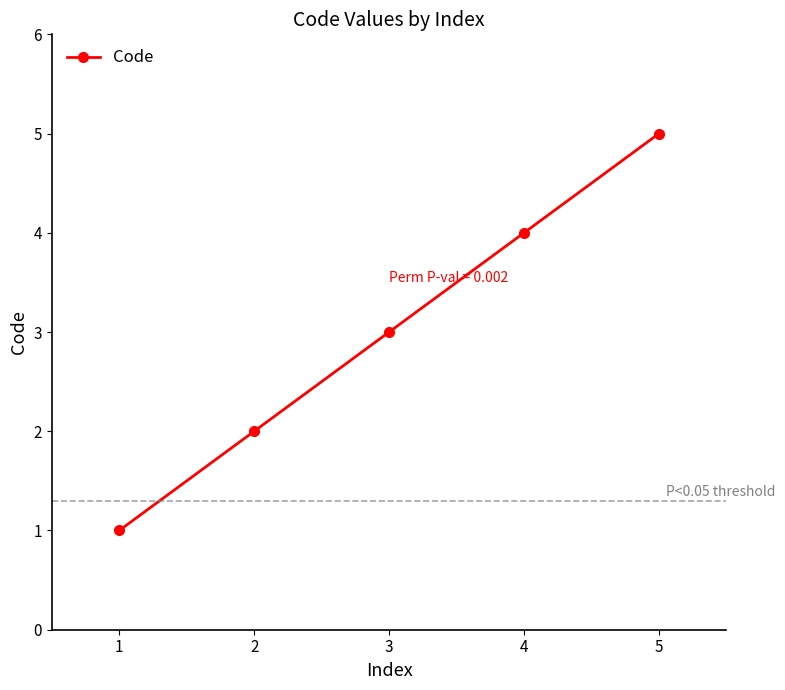

Reading left to right, transcribe all the data shown in this chart.

1=1	2=2	3=3	4=4	5=5